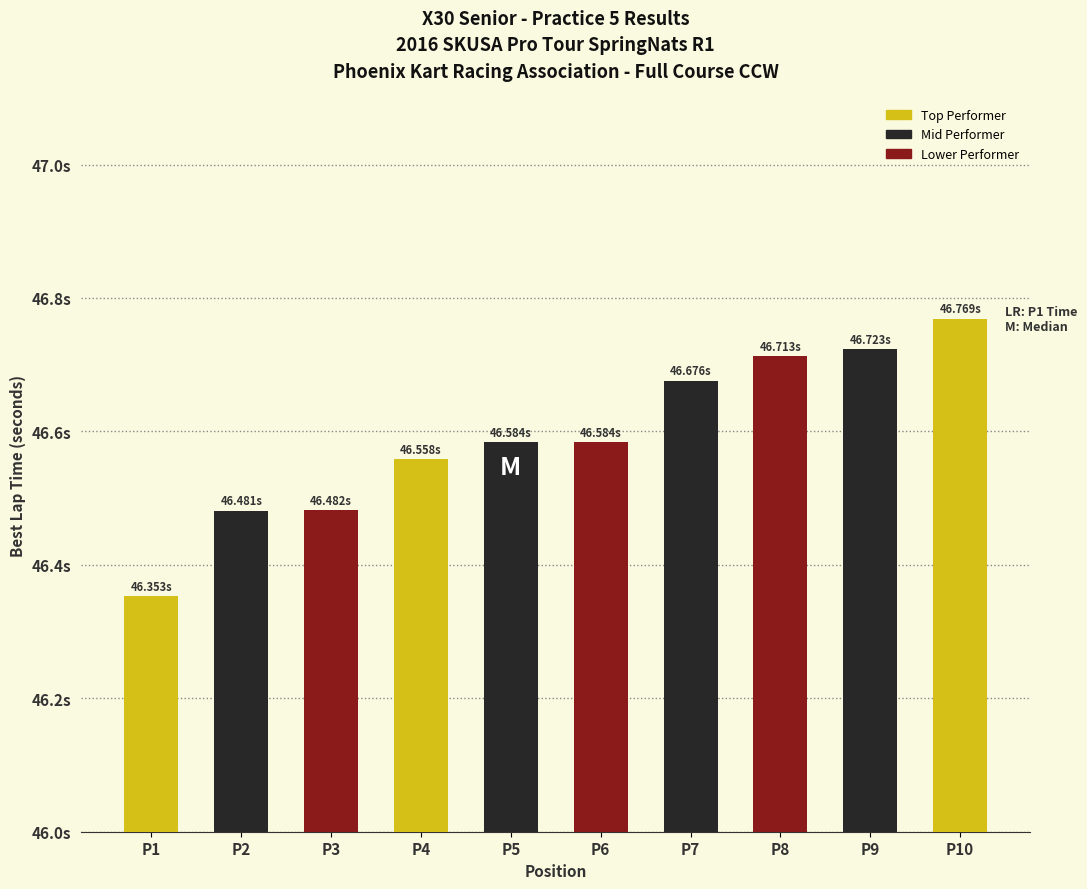

True or false: the data shows 62.1 at P6.

False